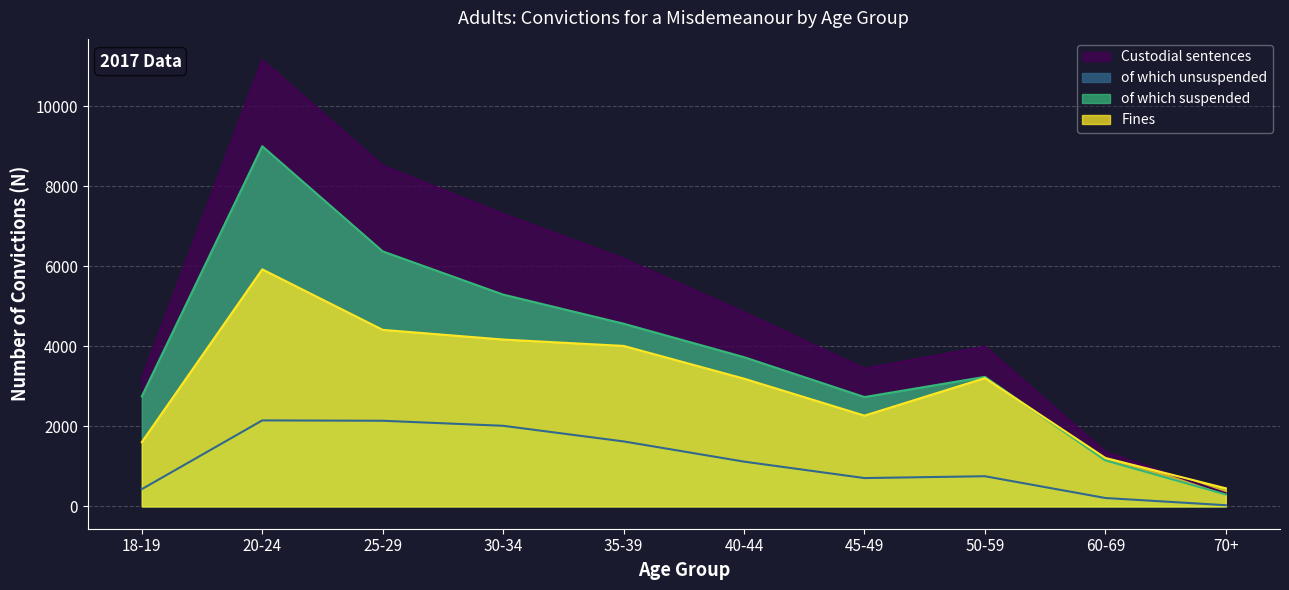

Rank the categories by of which suspended value from highest to lowest.

20-24, 25-29, 30-34, 35-39, 40-44, 50-59, 18-19, 45-49, 60-69, 70+